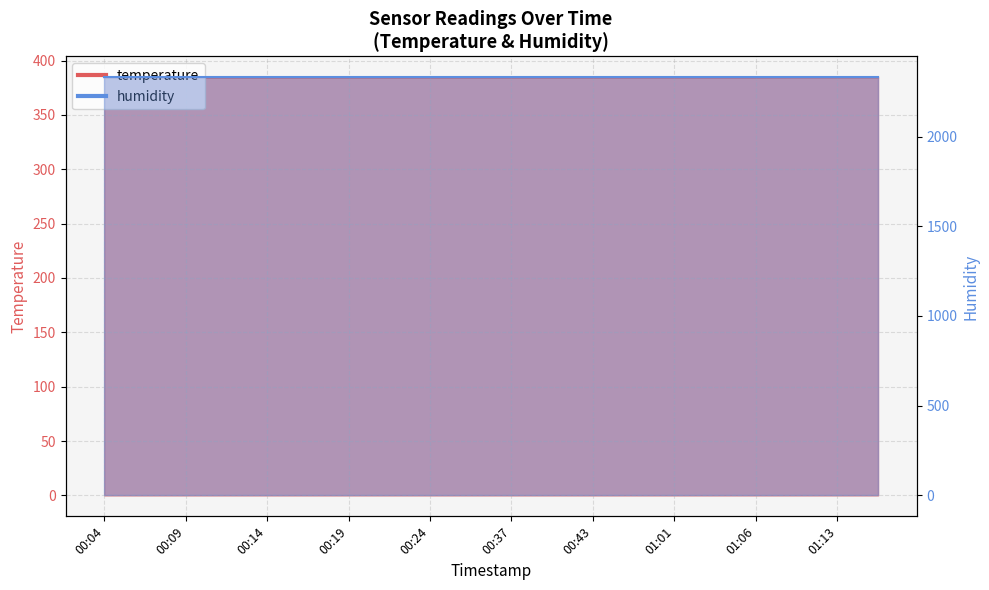

What is the greatest value displayed?

384.5